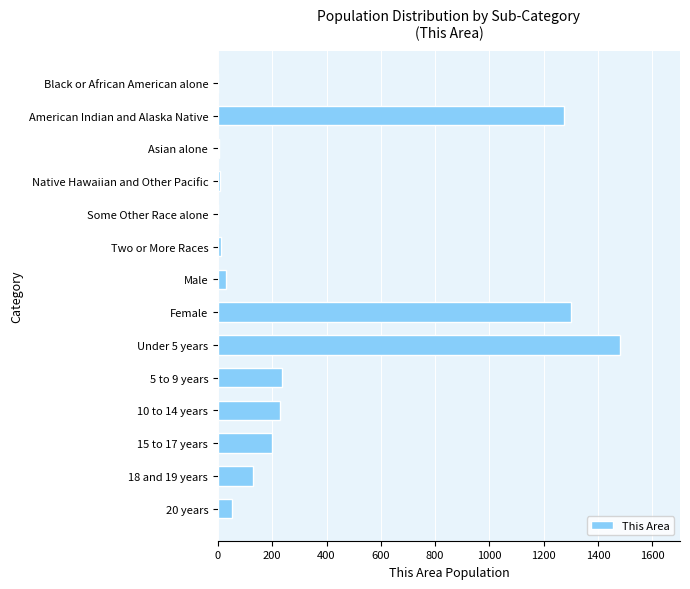

What is the greatest value displayed?

1480